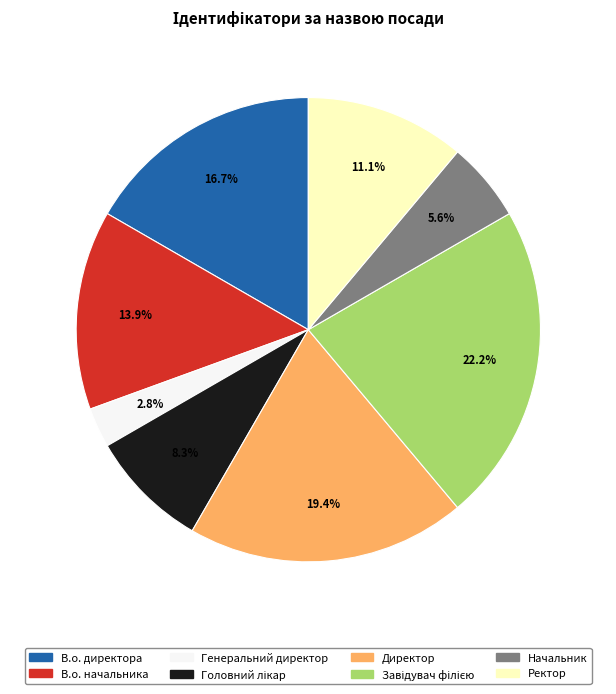

Does Директор account for over 50% of the chart?

No